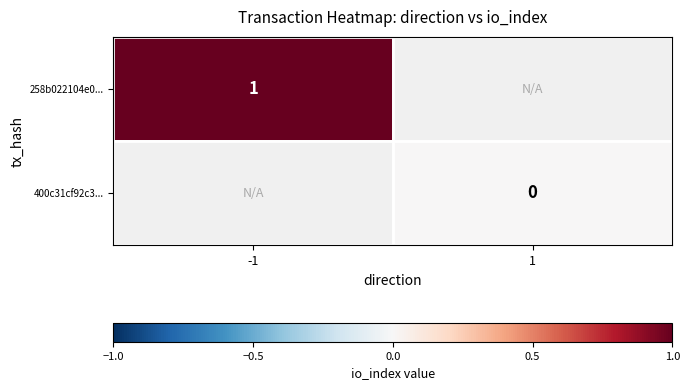

True or false: 258b022104e0... has a value of 1 at -1.

True